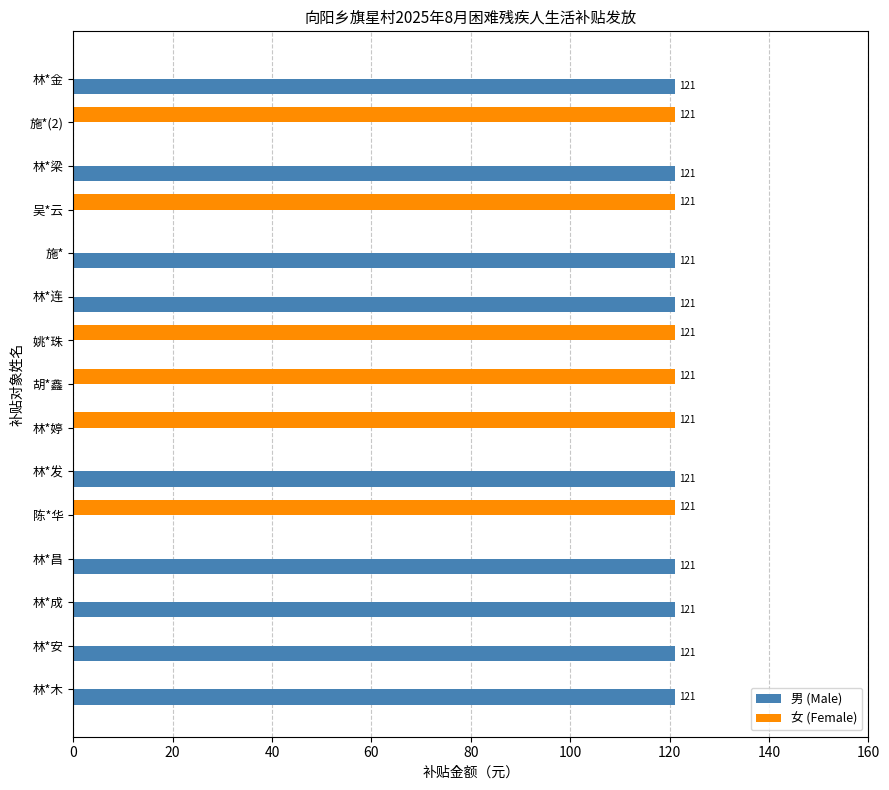

What is the sum of all 男 (Male) values?

1089